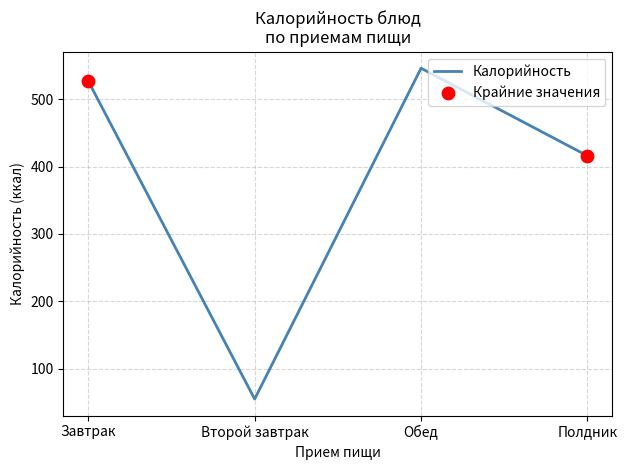

Approximately how many times larger is the value at Полдник compared to Завтрак?

0.8